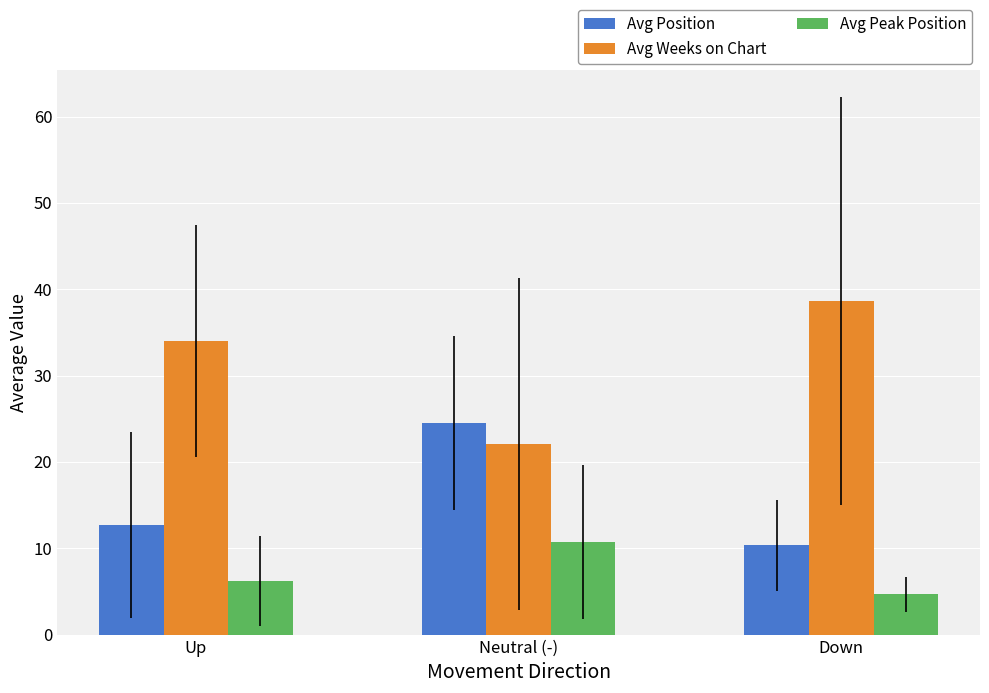

What position from the left is Up?

1